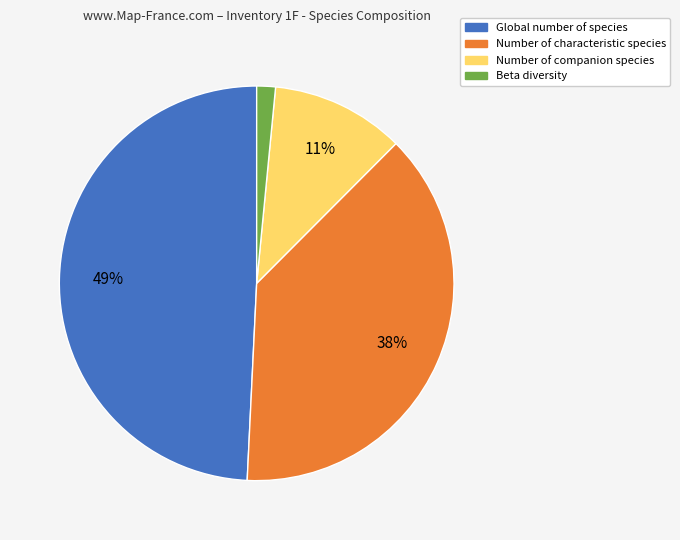

What percentage is the Number of characteristic species slice, to the nearest percent?

38%